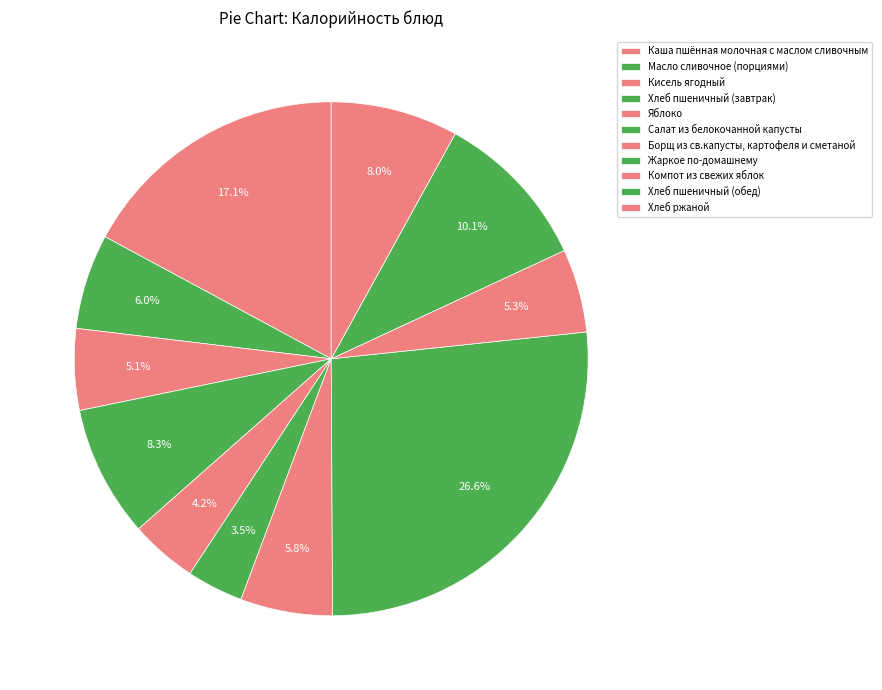

Is there any slice that represents more than half of the pie?

No